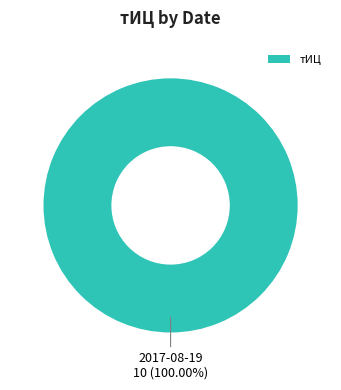

Is there any slice that represents more than half of the pie?

Yes